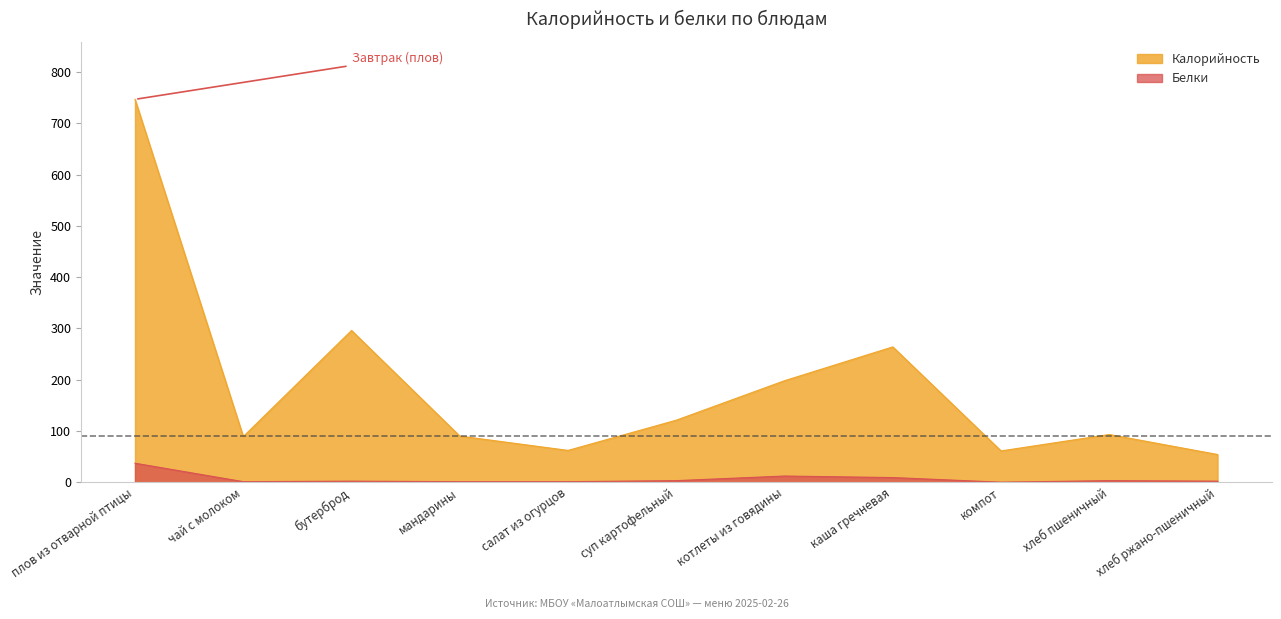

What is the sum of all Белки values?

71